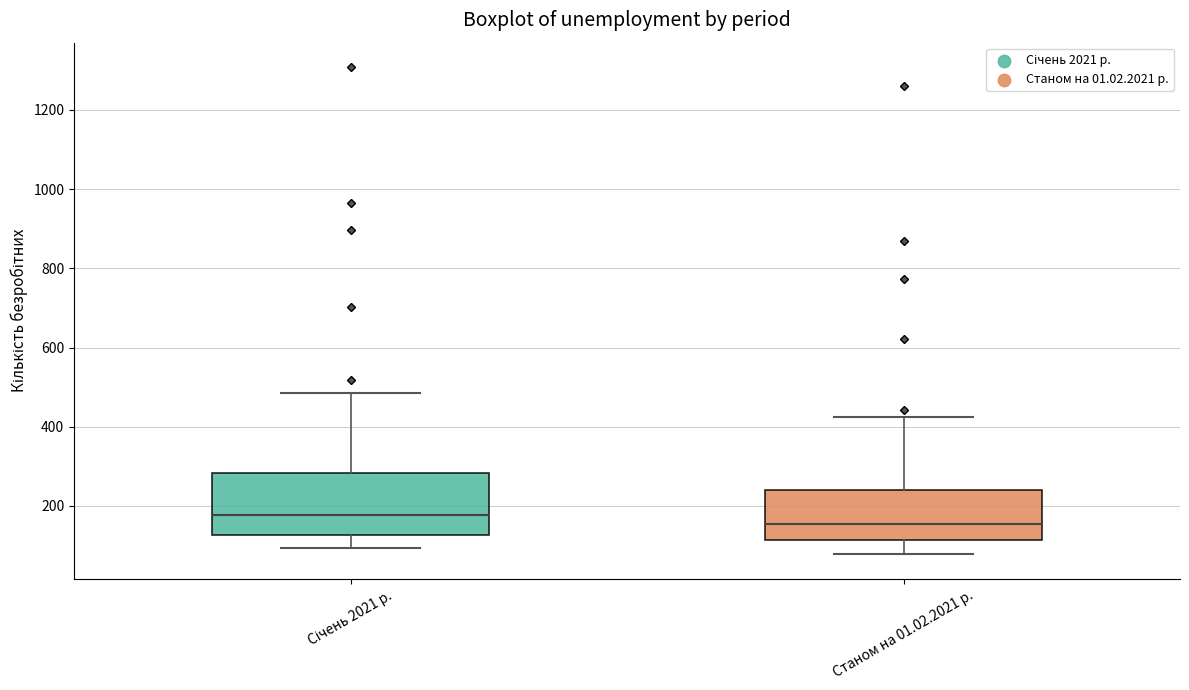

Which box's median line is the highest?

Січень 2021 р.